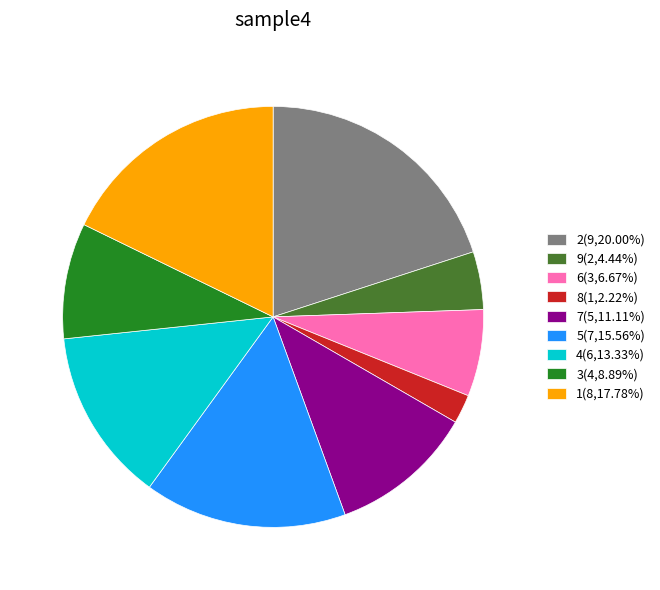

Is the sum of 3(4,8.89%) and 9(2,4.44%) greater than half?

No